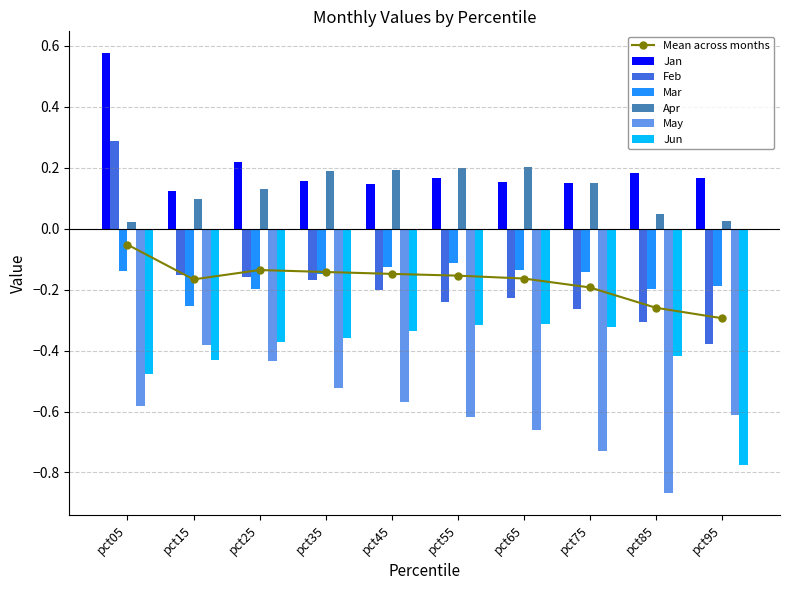

True or false: Jun has a value of -0.3 at pct55.

True